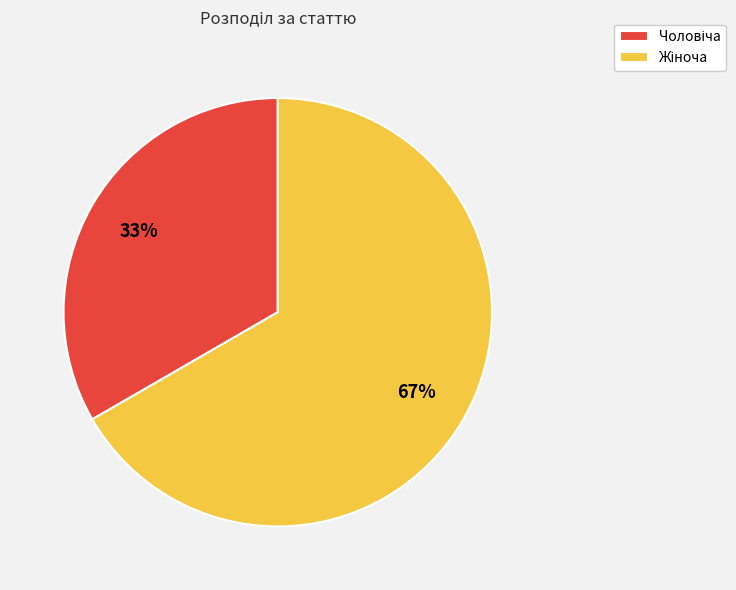

To the nearest percent, what is the average slice percentage?

50%